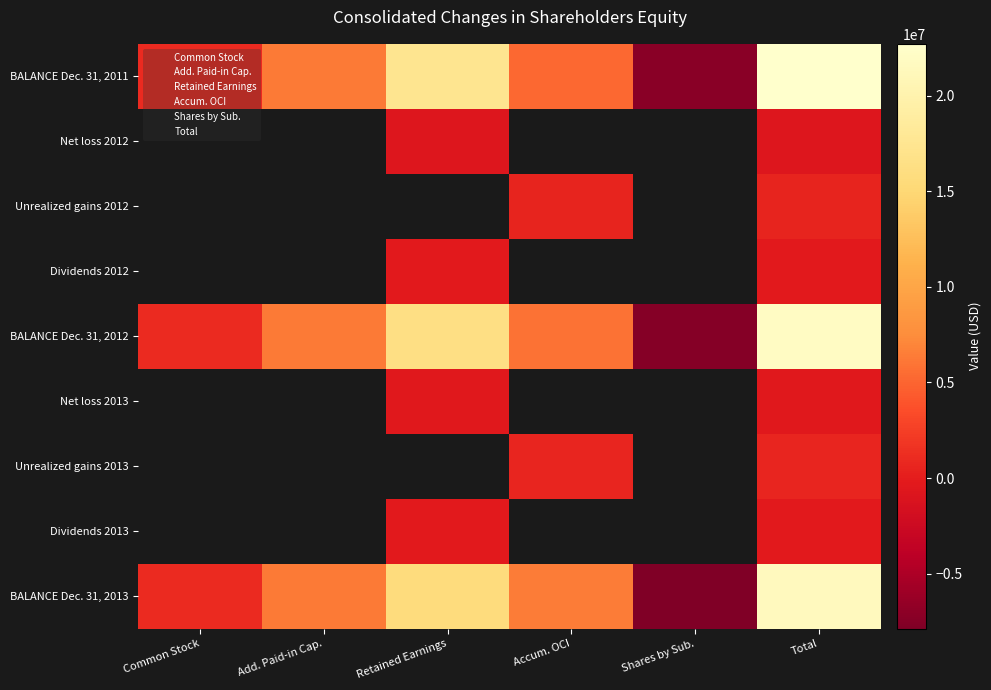

What is the spread (max minus min) of values at Retained Earnings?

18145626.0